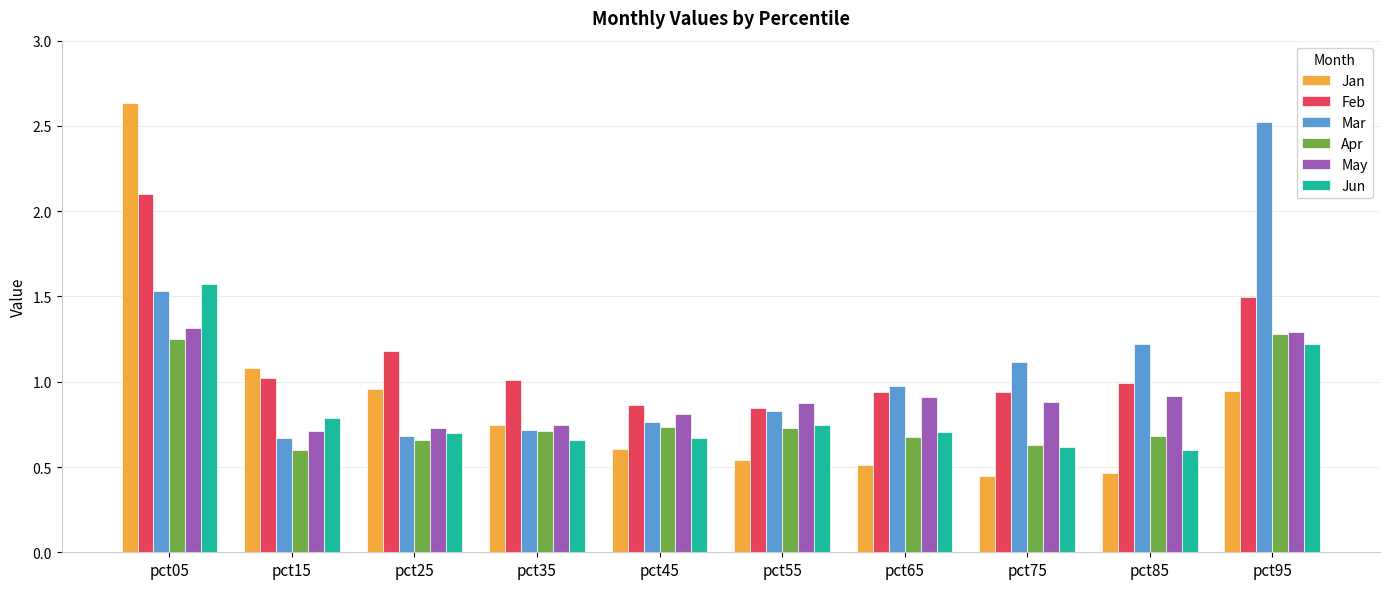

What is the minimum value for Jun?

0.6